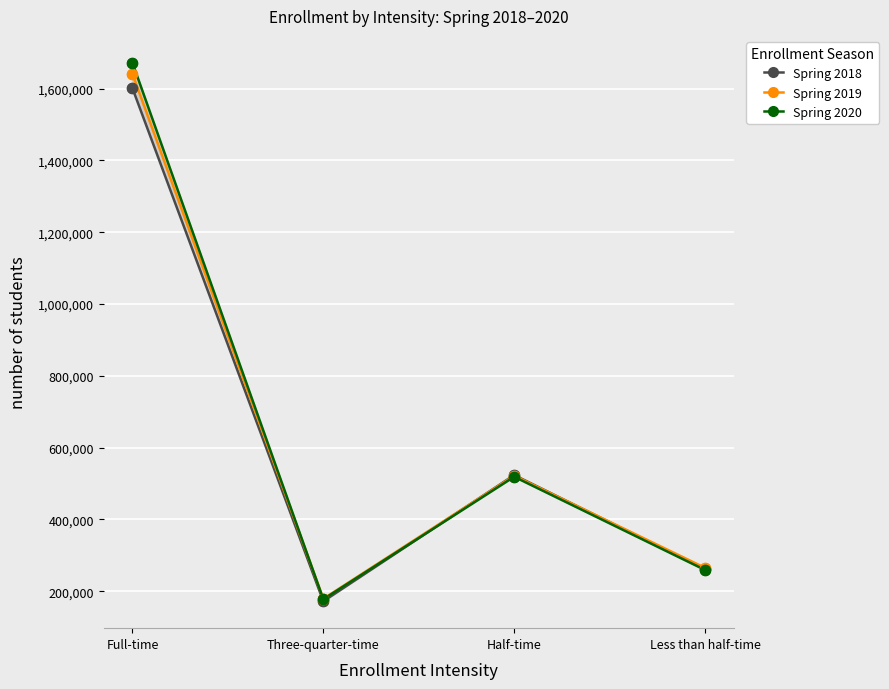

Which series has the widest spread of Y values?

Spring 2020